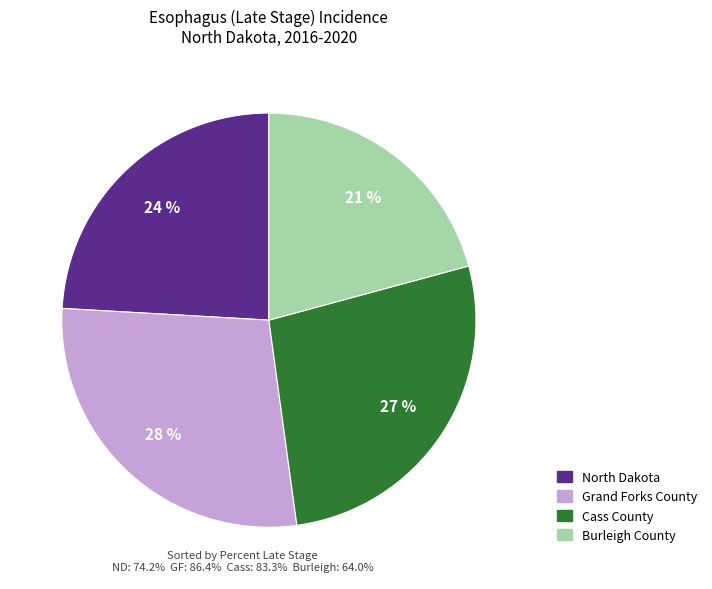

How many slices are in this pie chart?

4